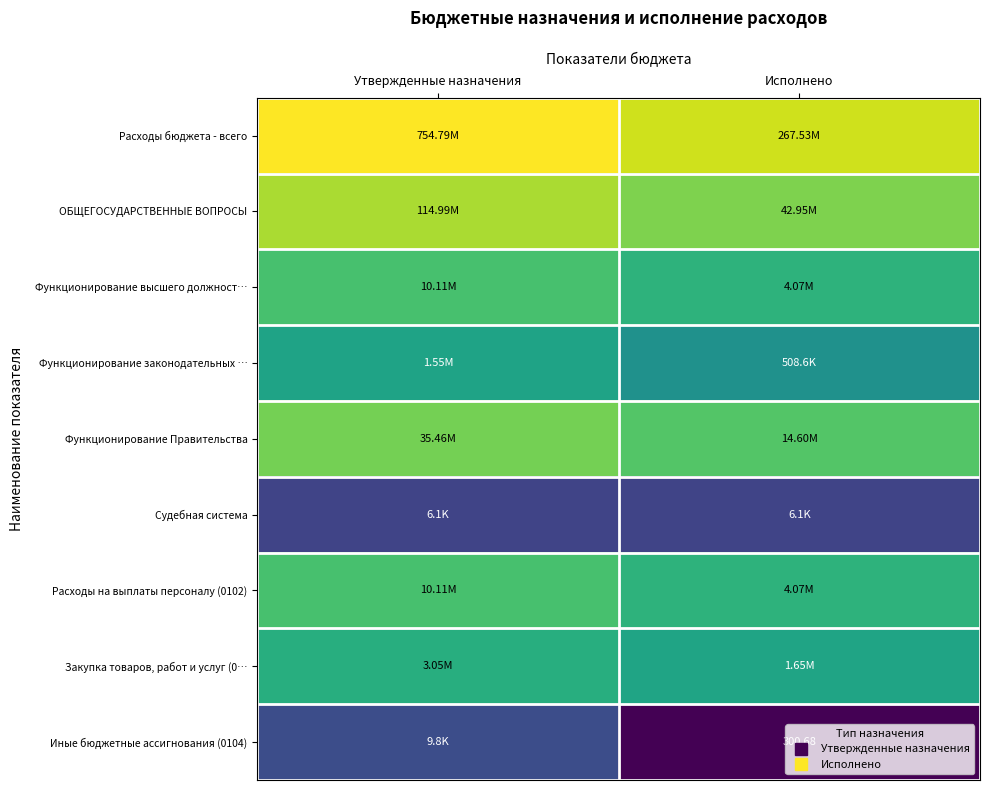

How many series are shown in this chart?

9